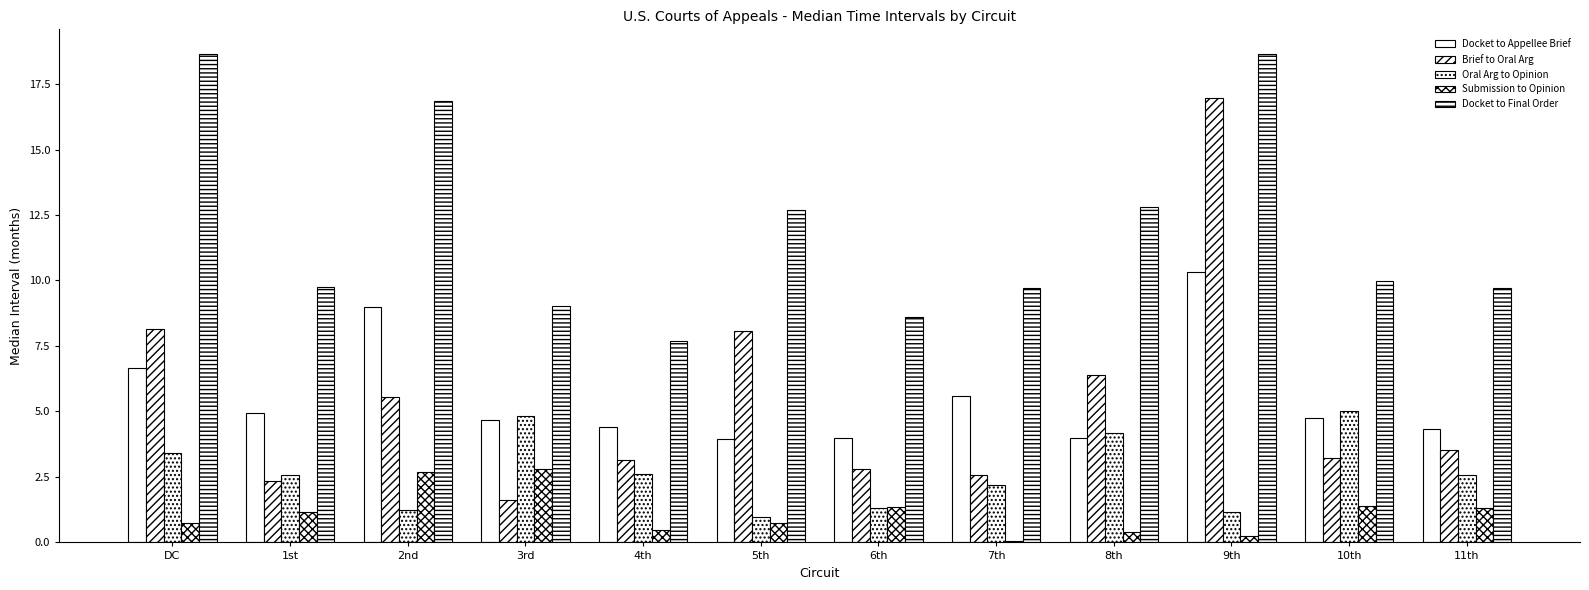

How many bars are there in total?

60